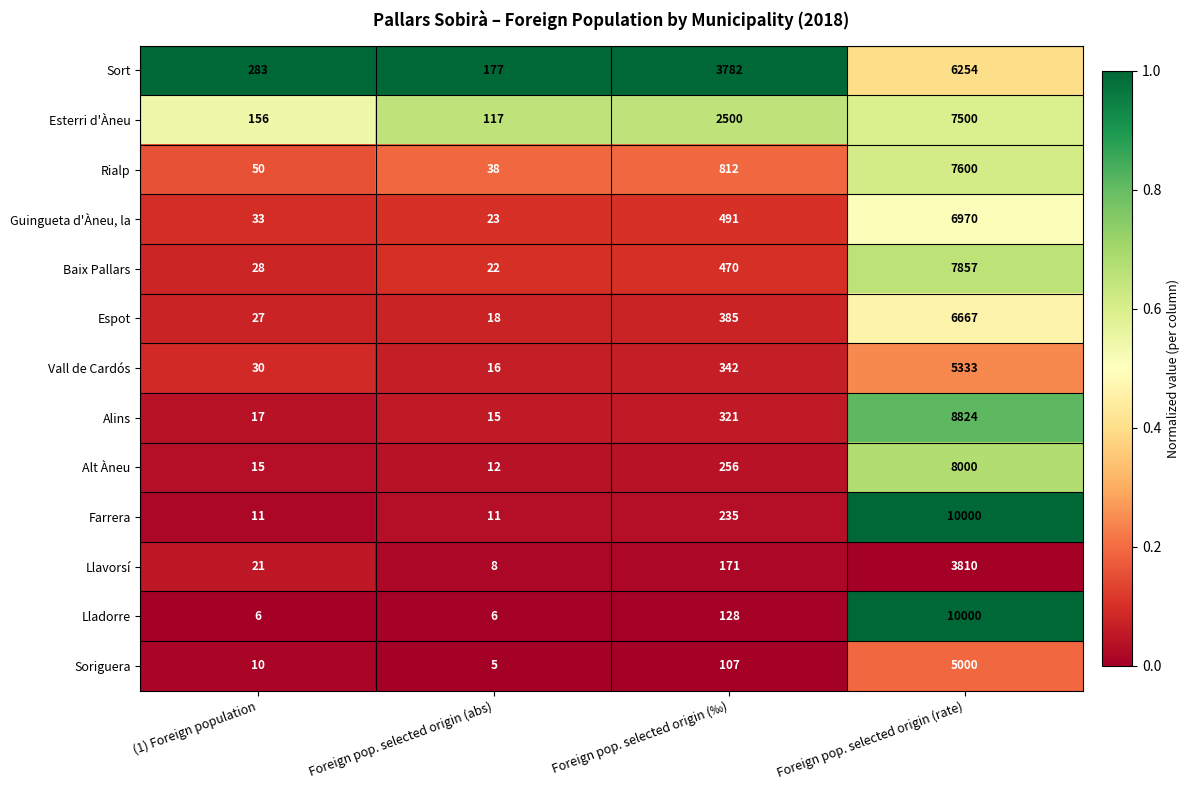

What is the sum of the Esterri d'Àneu values at Foreign pop. selected origin (abs) and (1) Foreign population?

273